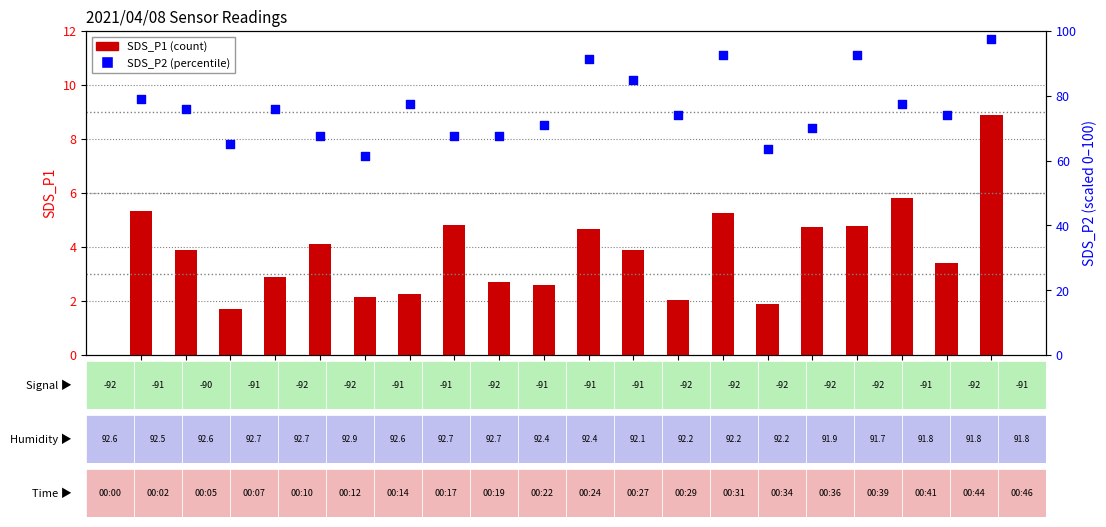

Which series has the largest total across all categories?

SDS_P2